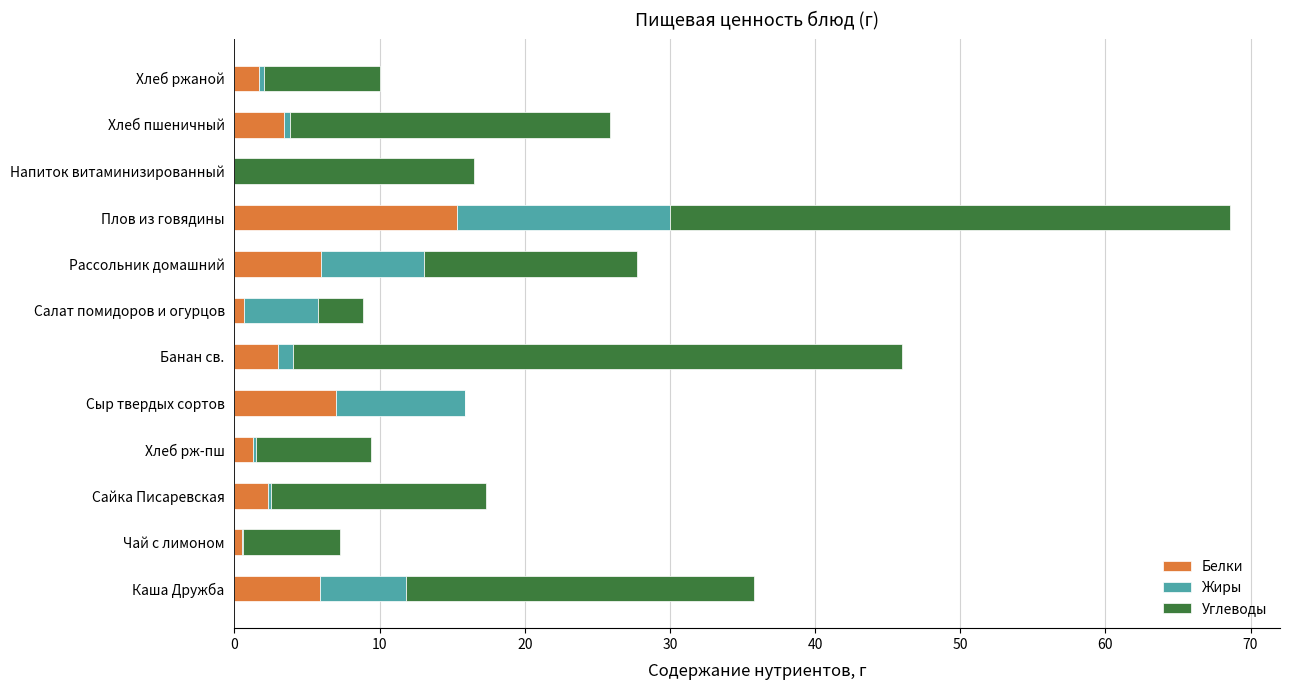

Is it true that Белки equals 6.0 at Рассольник домашний?

True